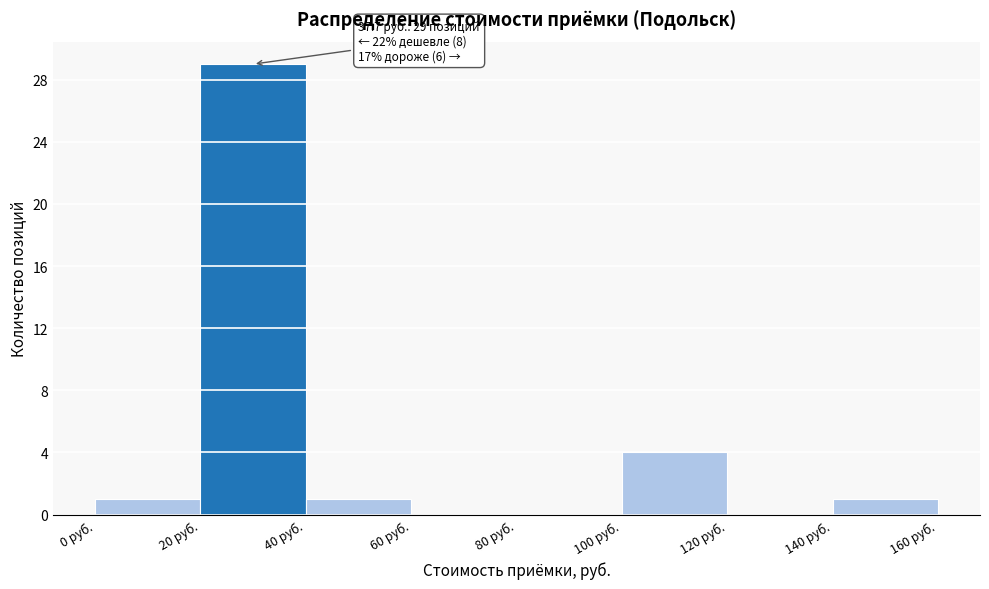

Over which range of the x-axis is the bar tallest?

20 to 40